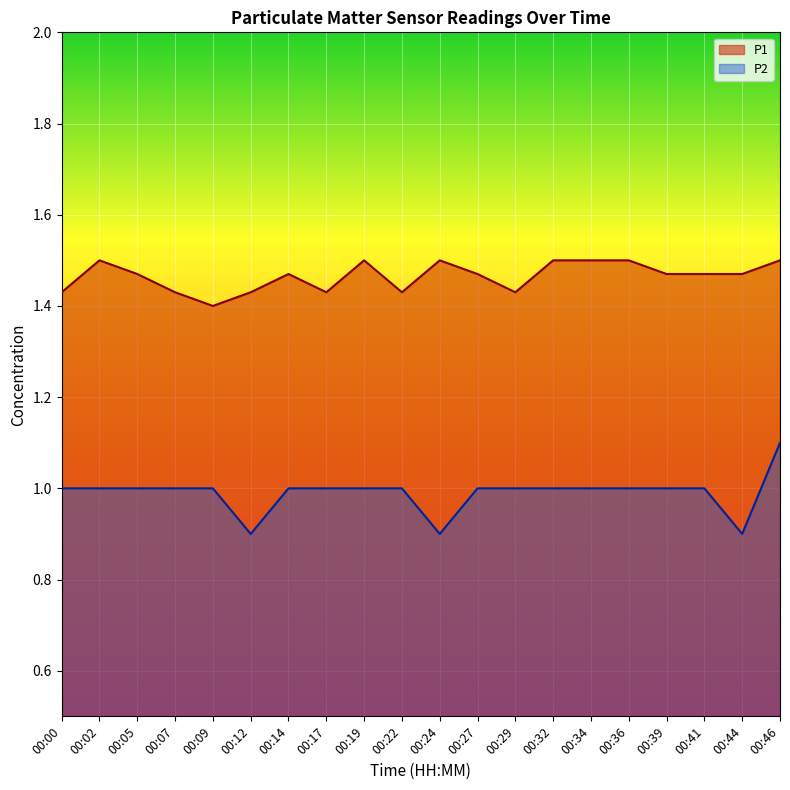

List the series in order of their peak value, lowest first.

P2, P1